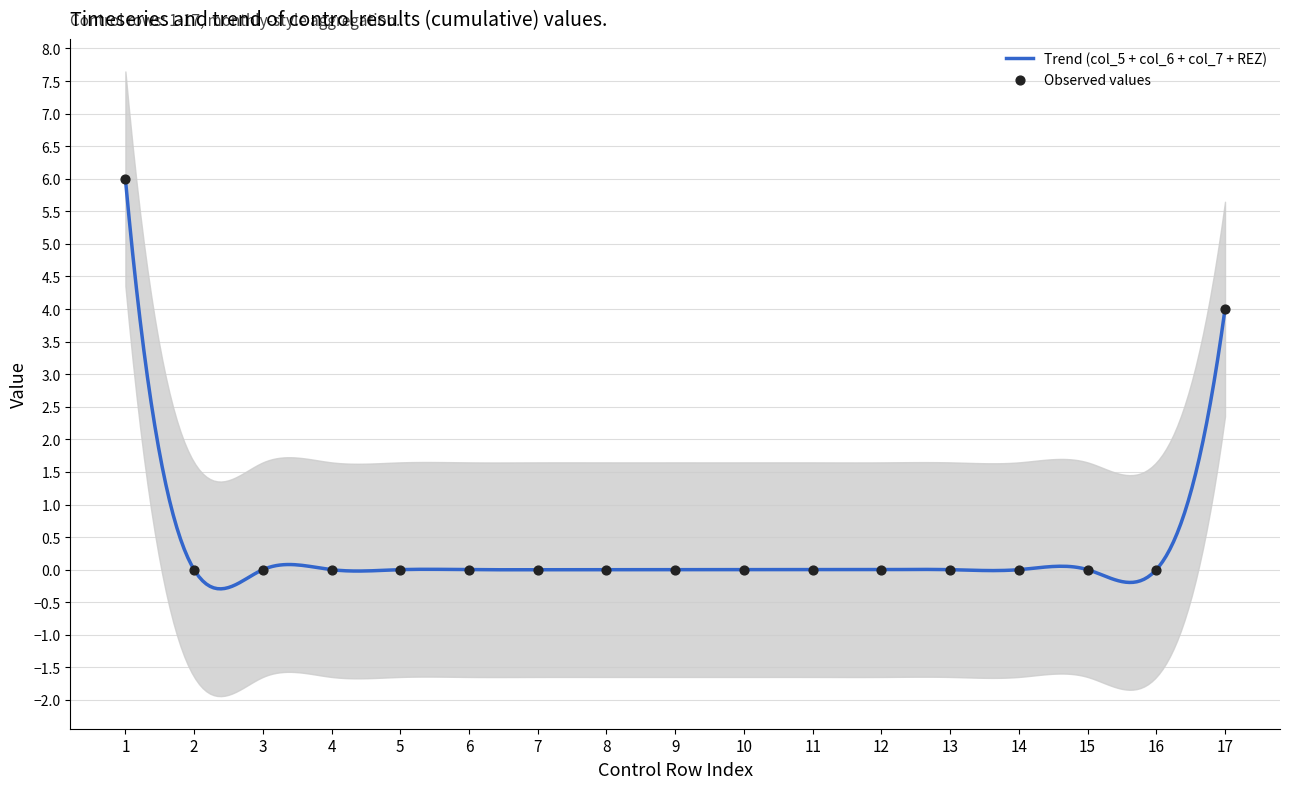

What is the lowest value of the Trend (col_5 + col_6 + col_7 + REZ) series?

-0.3